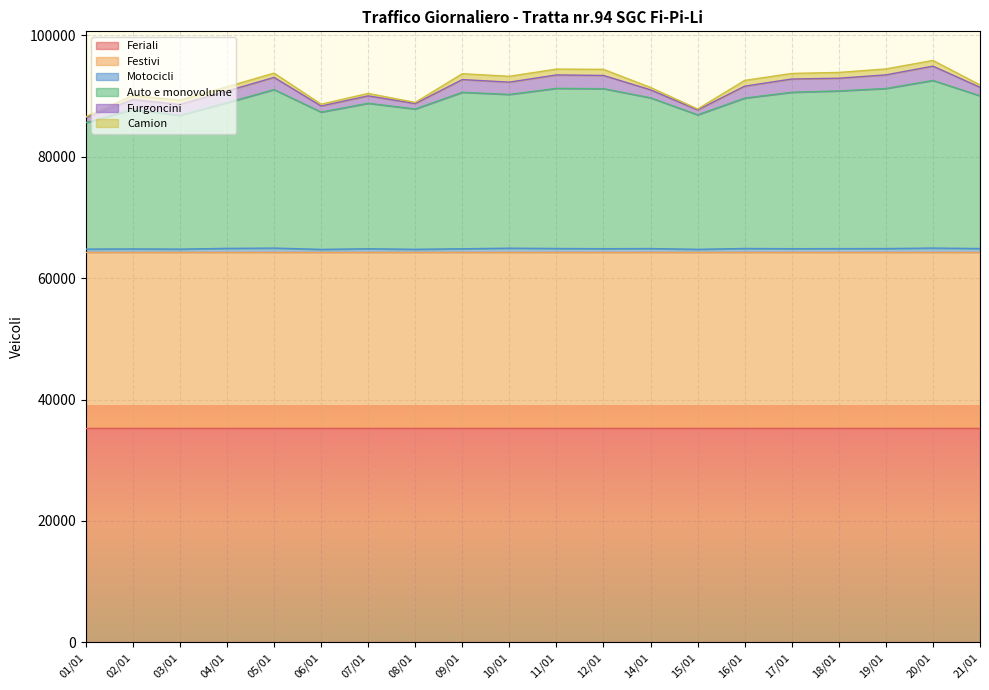

What is the sum of the Feriali values at 08/01 and 10/01?

70772